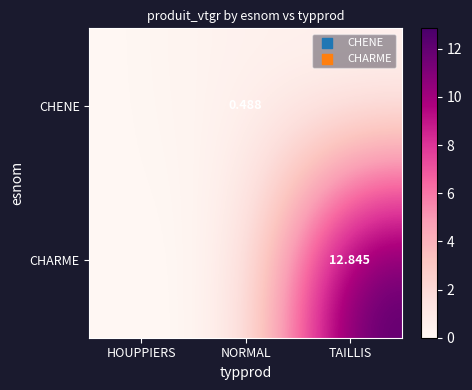

What is the average value of the CHENE series?

0.2